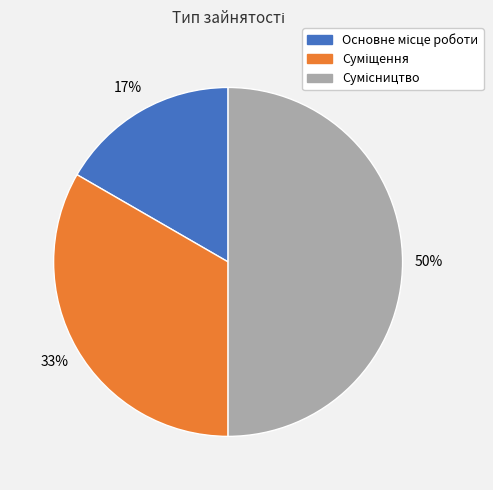

To the nearest percent, what is the average slice percentage?

33%